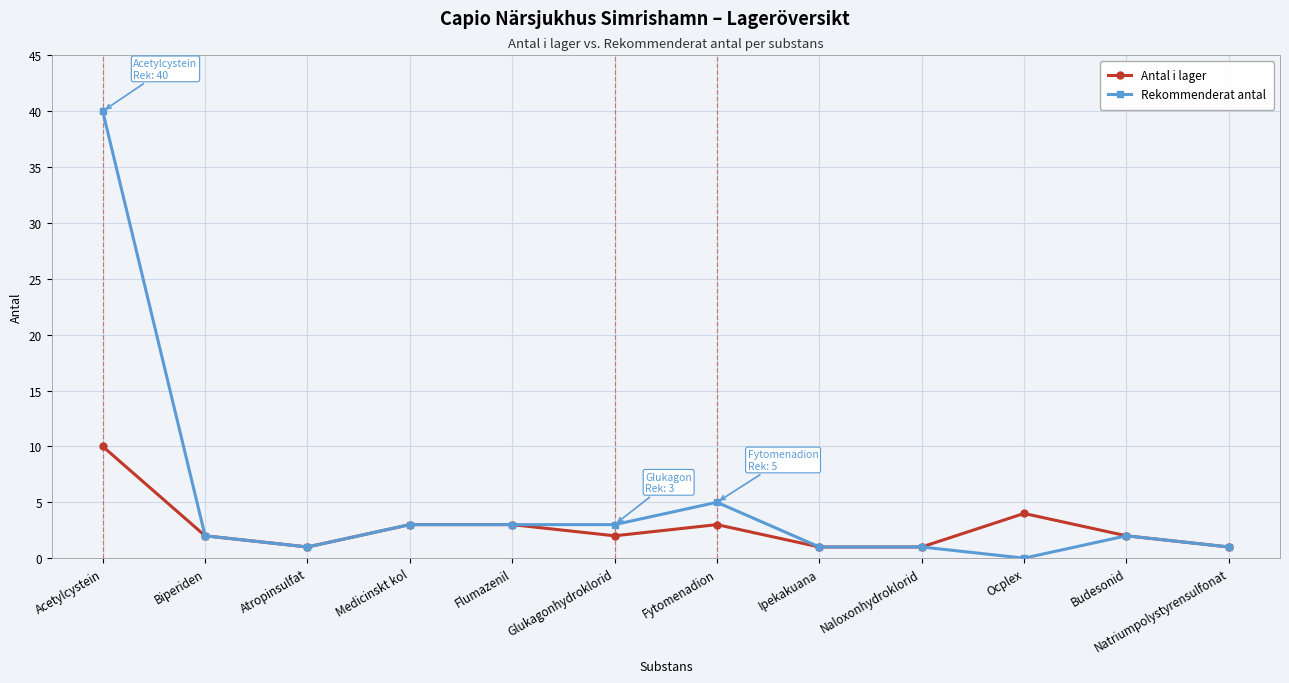

Which series has the widest spread of values?

Rekommenderat antal